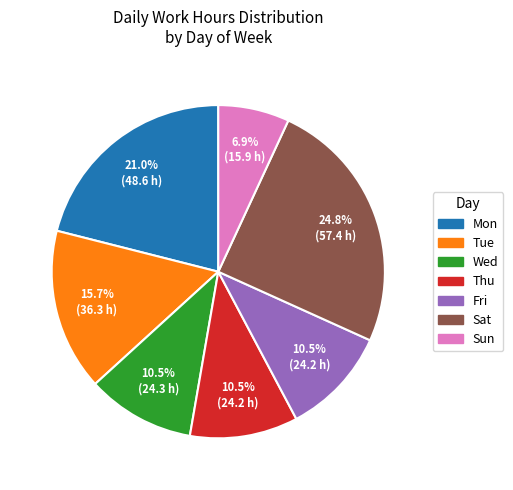

Between Fri and Mon, which is larger?

Mon